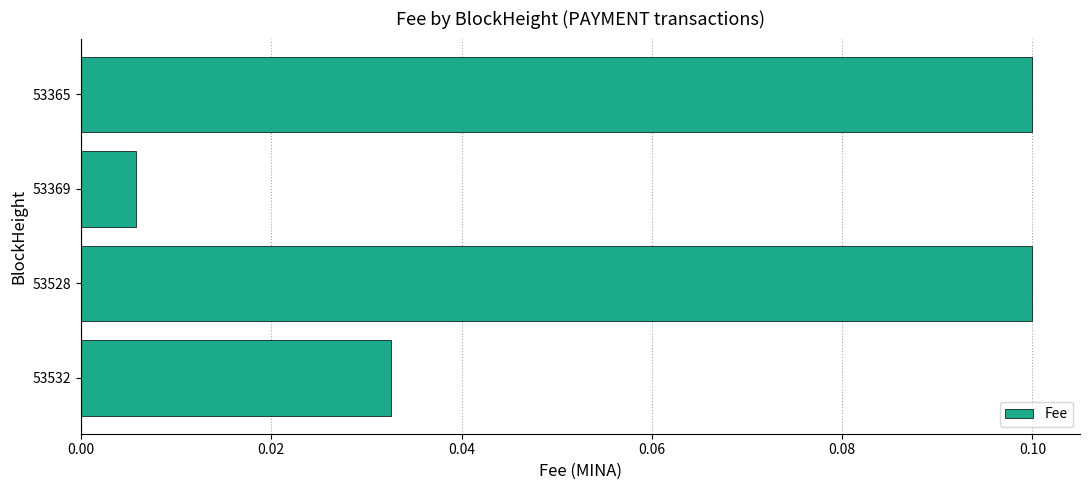

How many series are shown in this chart?

1